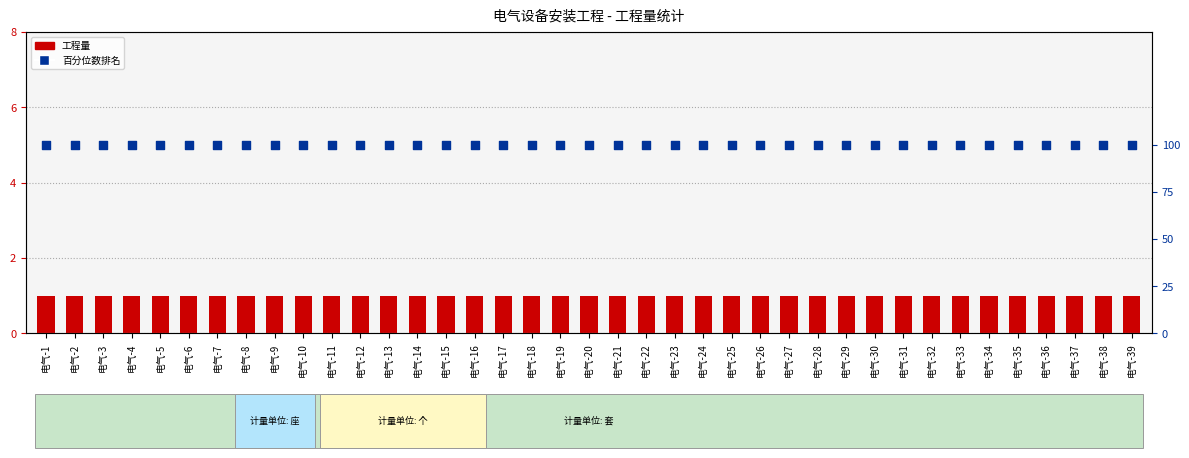

Which series has the largest total across all categories?

百分位数排名